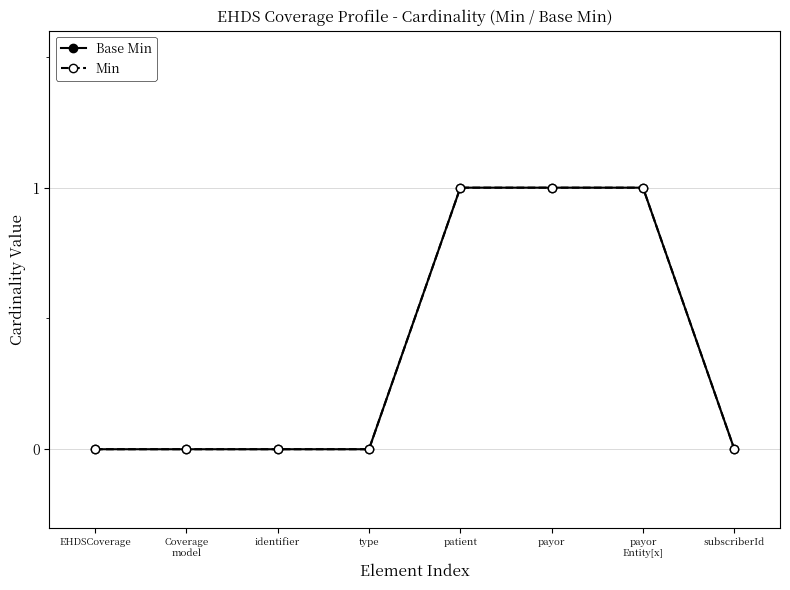

Does the chart have visible grid lines?

Yes